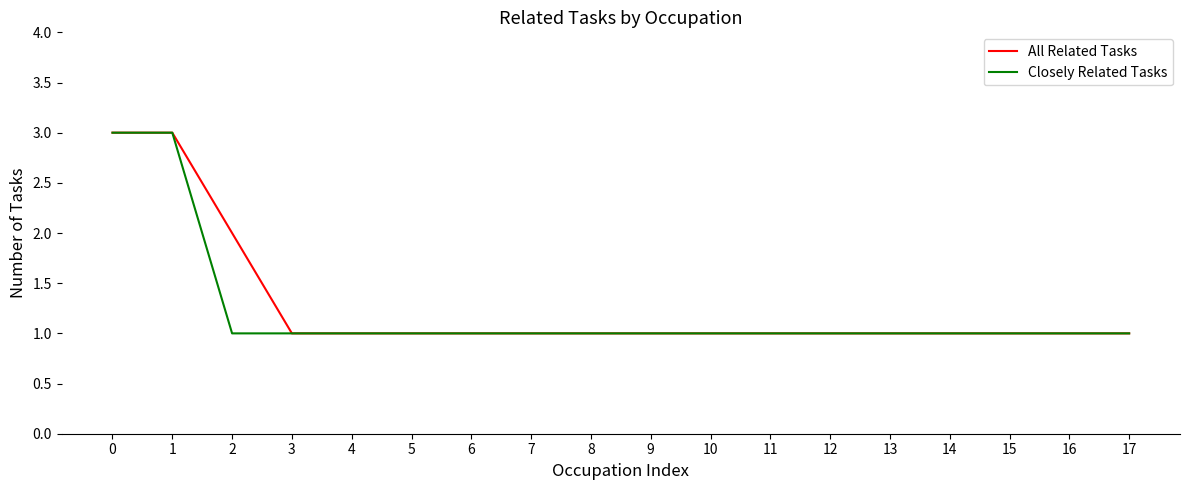

What is the maximum value for Closely Related Tasks?

3